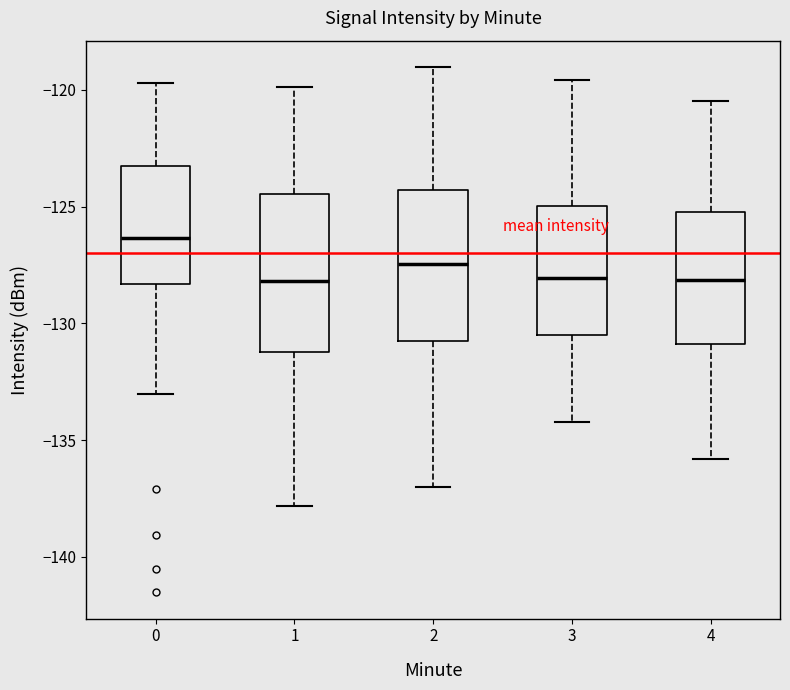

Reading left to right, read every box against the y-axis: the position of its median line, the range the box covers, and the ends of its whiskers. The values are not printed on the chart, so give them approximately, as read against the axis.

0: median -126.5, box -128.5 to -123.0, whiskers -133.0 to -119.5
1: median -128.0, box -131.0 to -124.5, whiskers -138.0 to -120.0
2: median -127.5, box -130.5 to -124.5, whiskers -137.0 to -119.0
3: median -128.0, box -130.5 to -125.0, whiskers -134.0 to -119.5
4: median -128.0, box -131.0 to -125.0, whiskers -136.0 to -120.5